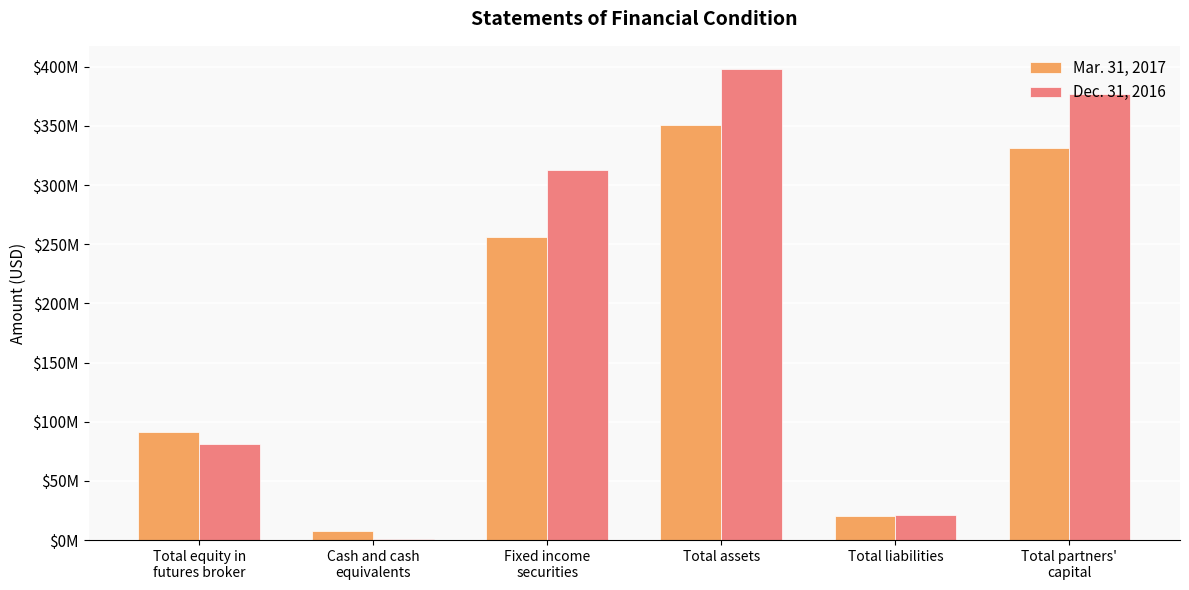

What are all the series names shown in the legend?

Mar. 31, 2017, Dec. 31, 2016